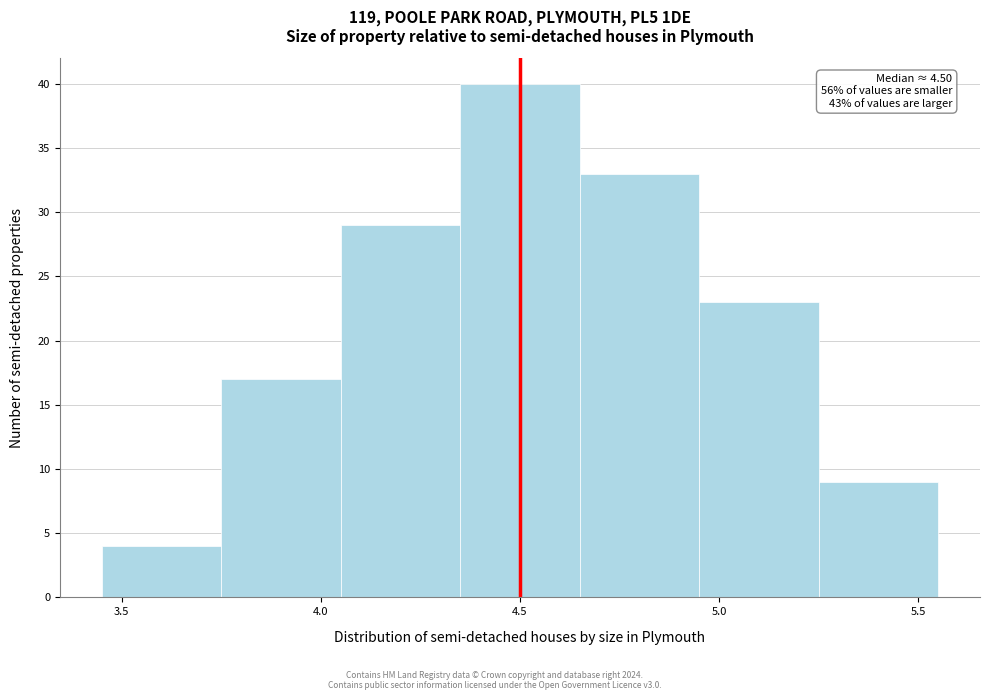

Which range on the x-axis has the tallest bar?

4.35 to 4.65